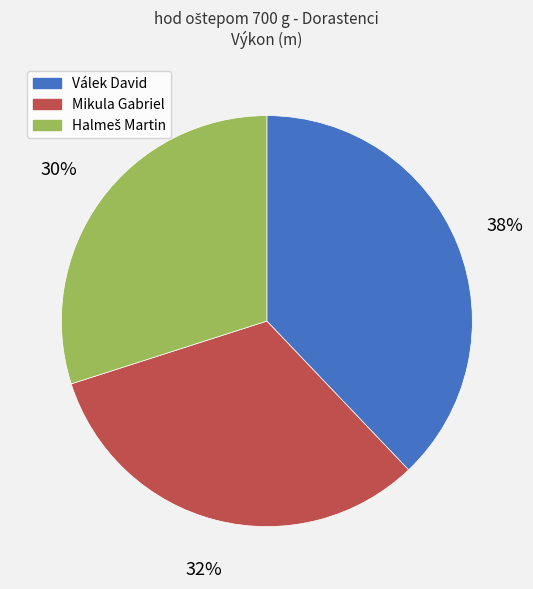

Which slice is the largest?

Válek David